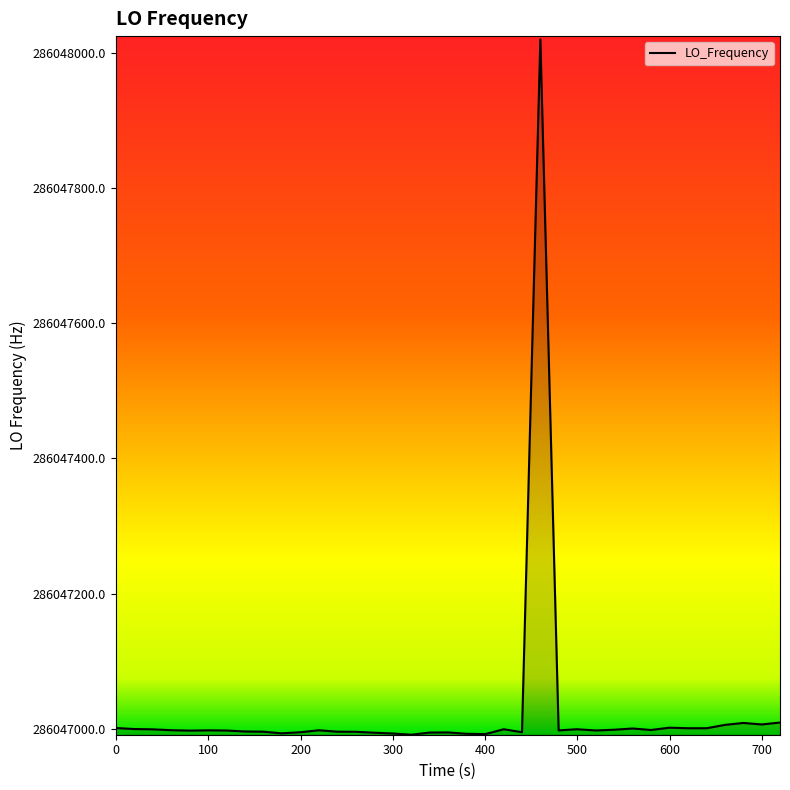

What is the maximum value shown in the chart?

286048019.4